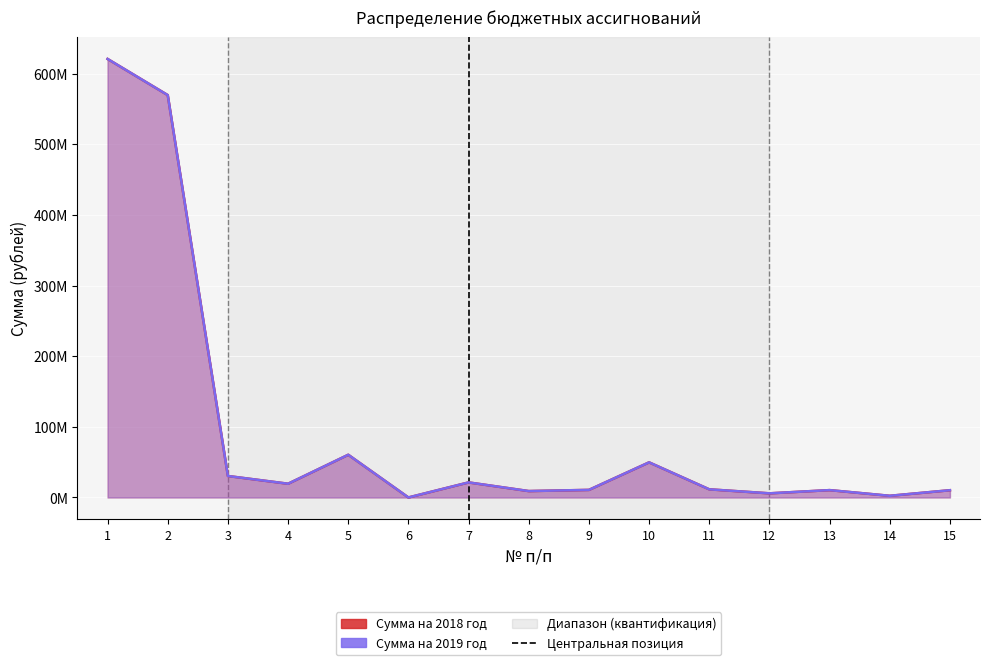

How many interior local peaks does the Сумма на 2018 год series have?

4